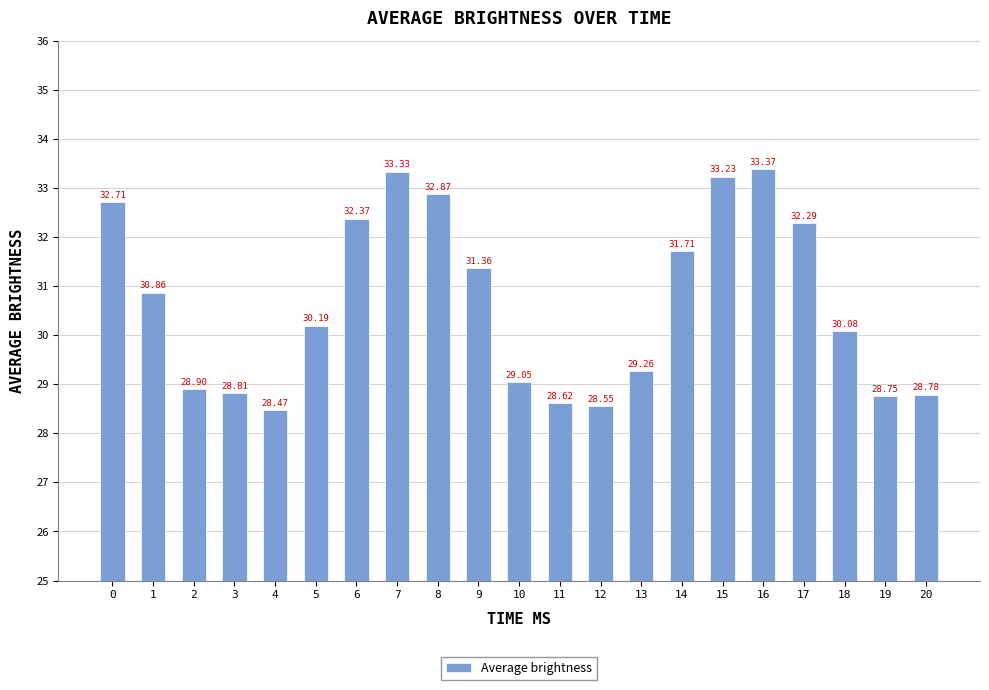

Are the bars grouped side by side (vs. stacked)?

No